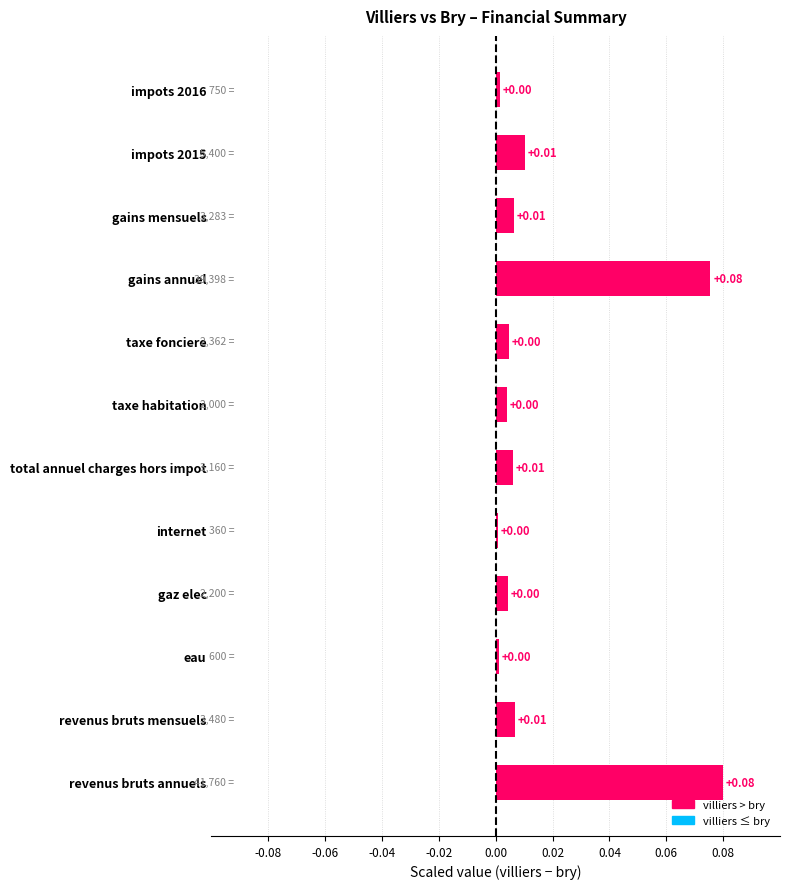

Between impots 2016 and total annuel charges hors impot, which is larger?

total annuel charges hors impot